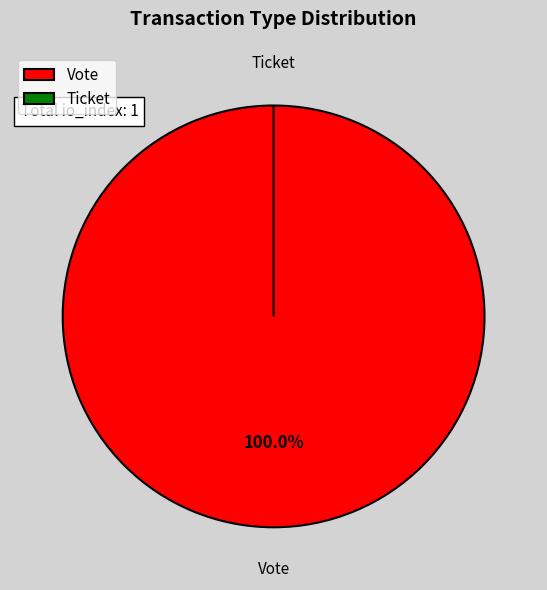

What portion of the pie excludes Ticket?

100.0%